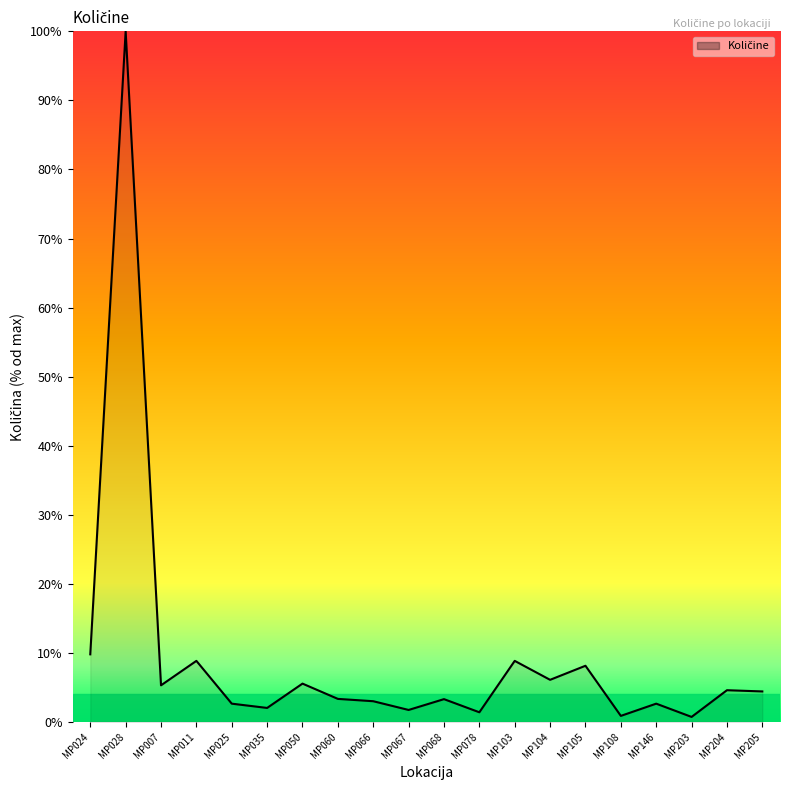

What position from the right is MP104?

7